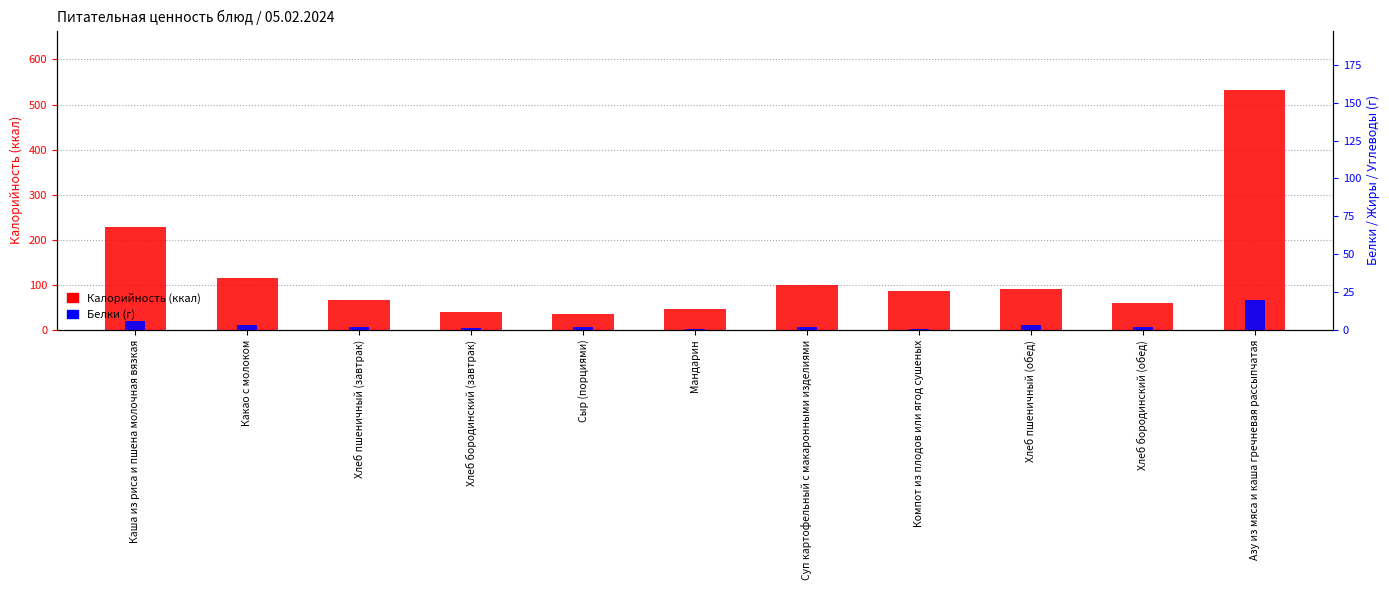

What is the maximum value for Белки (г)?

19.8